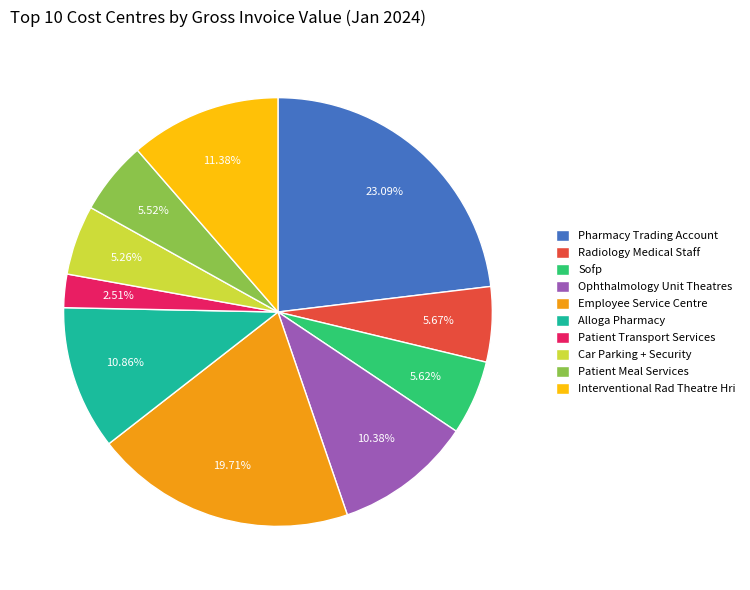

Which category has the biggest portion of the pie?

Pharmacy Trading Account